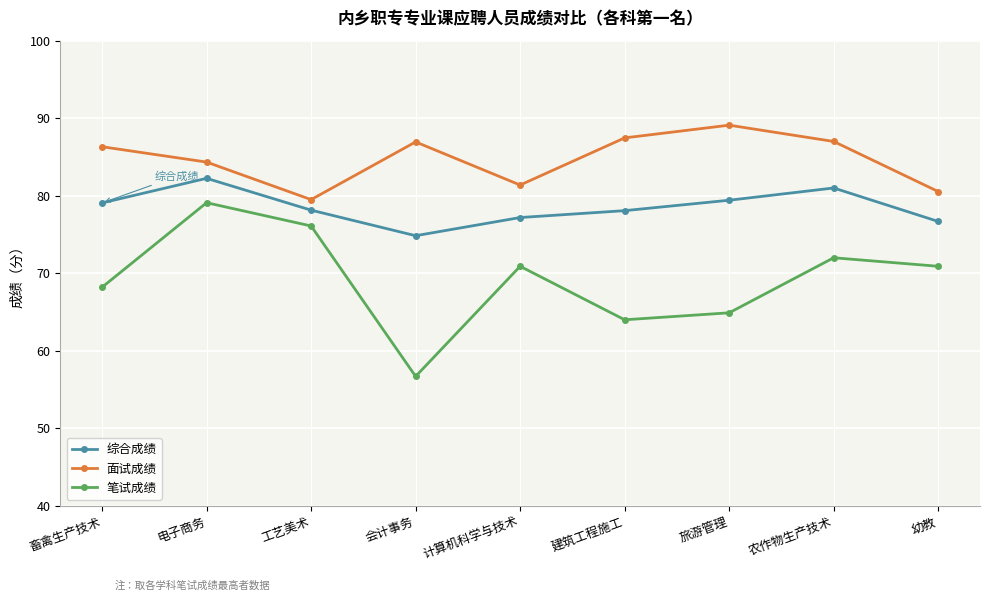

Is it true that 综合成绩 equals 79.1 at 畜禽生产技术?

True